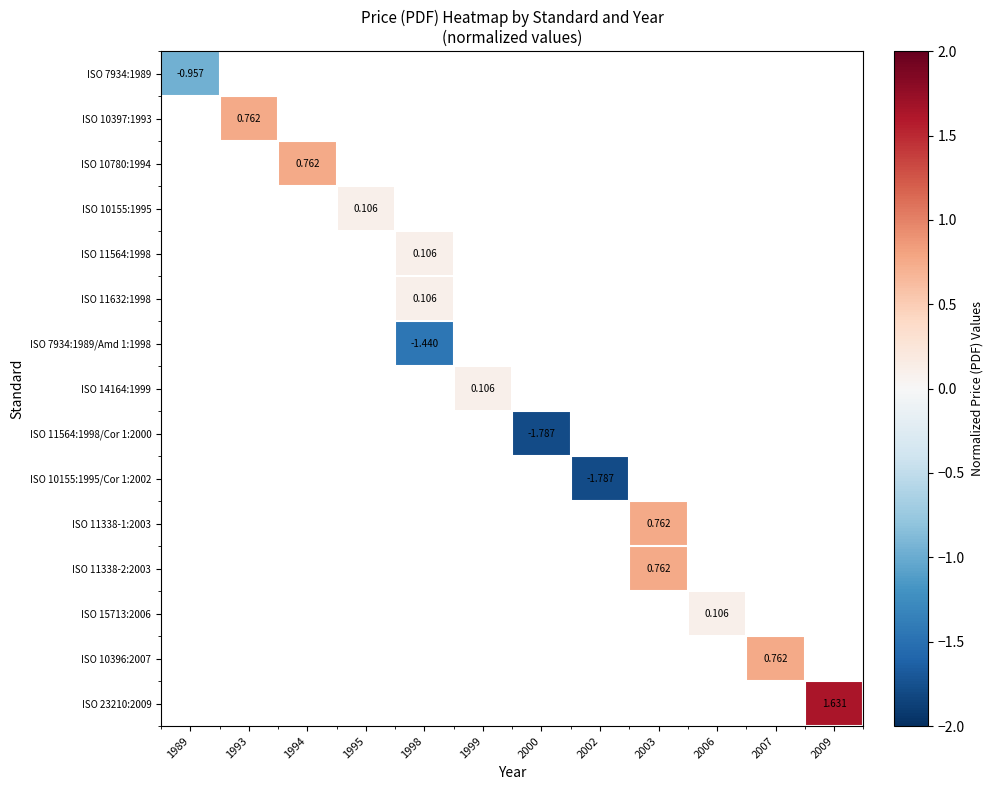

How many series are shown in this chart?

15